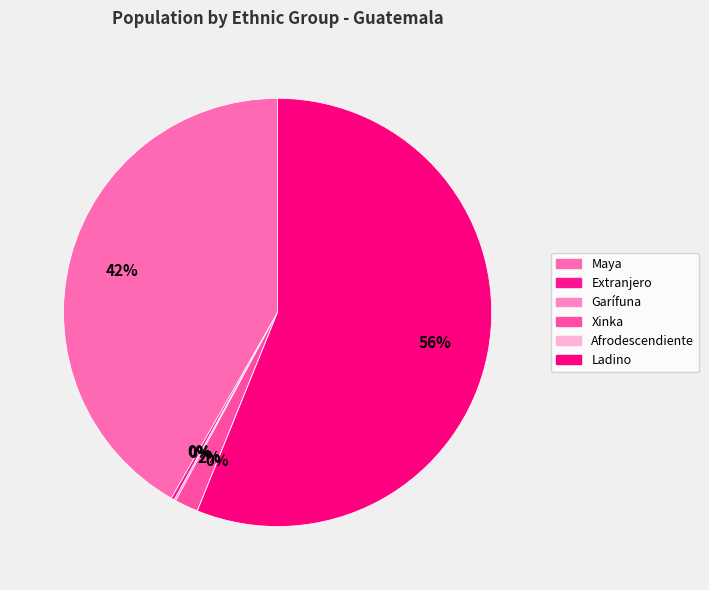

To the nearest percent, what is the average slice percentage?

17%